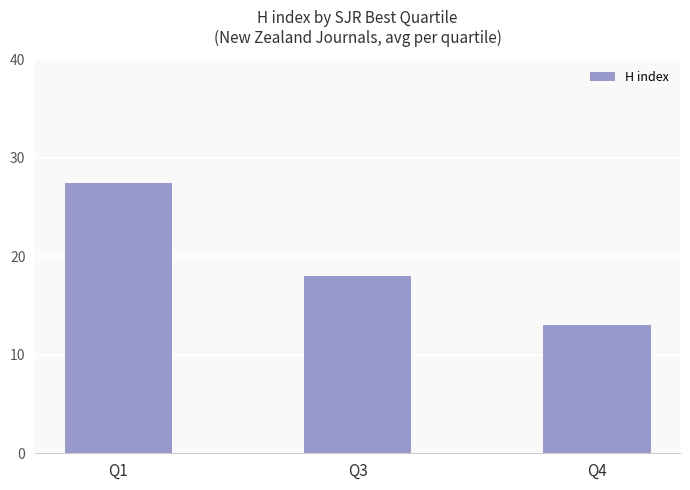

The chart shows a value of 27.5 at Q1. True or false?

True